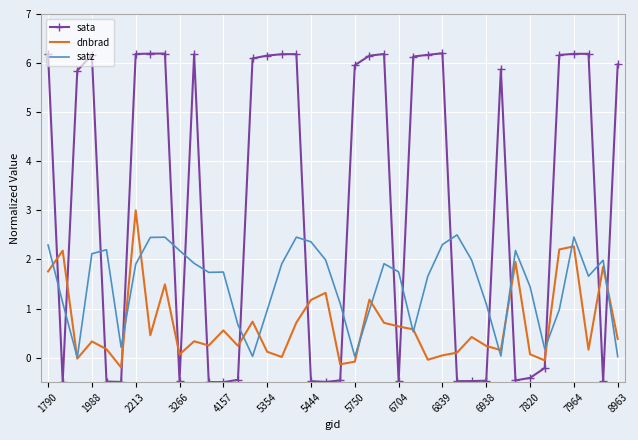

After their last crossing, which series has the higher values: sata or satz?

sata